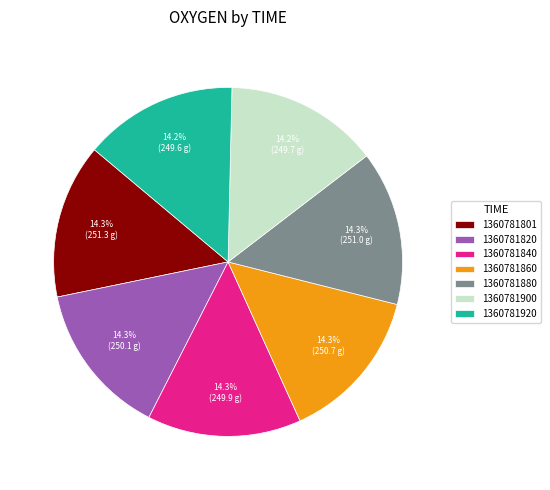

The 1360781820 slice represents 14% of the pie. True or false?

True